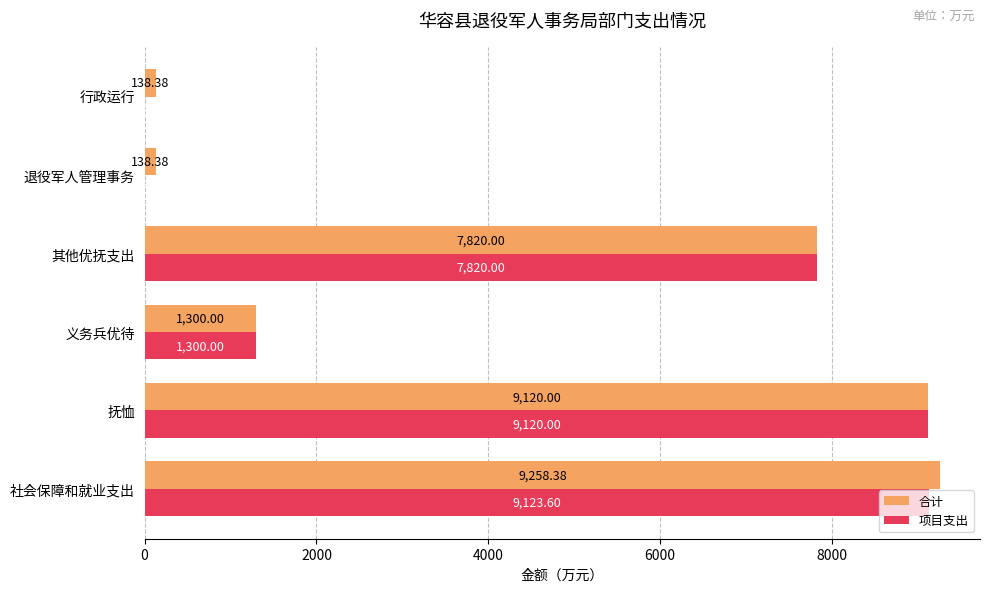

What is the sum of all 合计 values?

27775.1